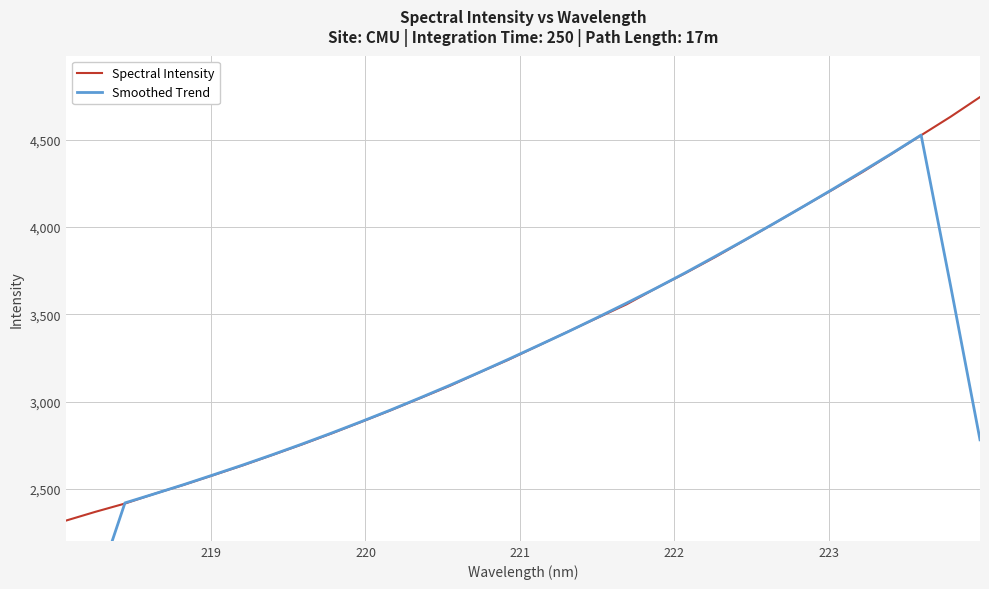

What is the maximum value for Spectral Intensity?

4745.3